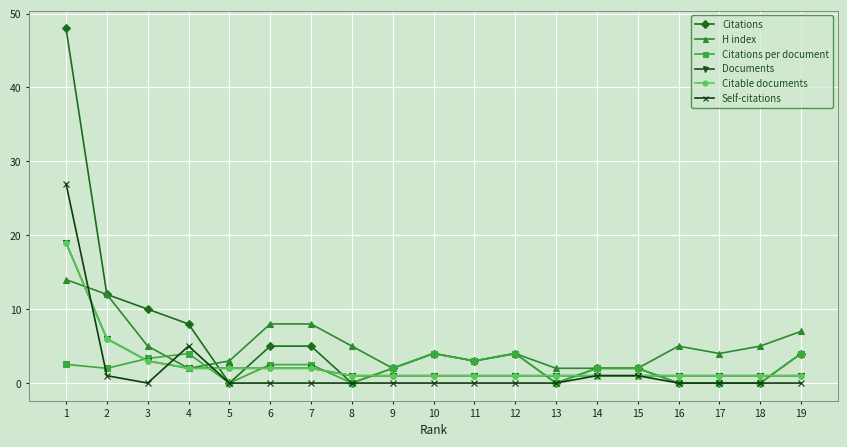

True or false: Documents has more than 1 interior local peaks.

False